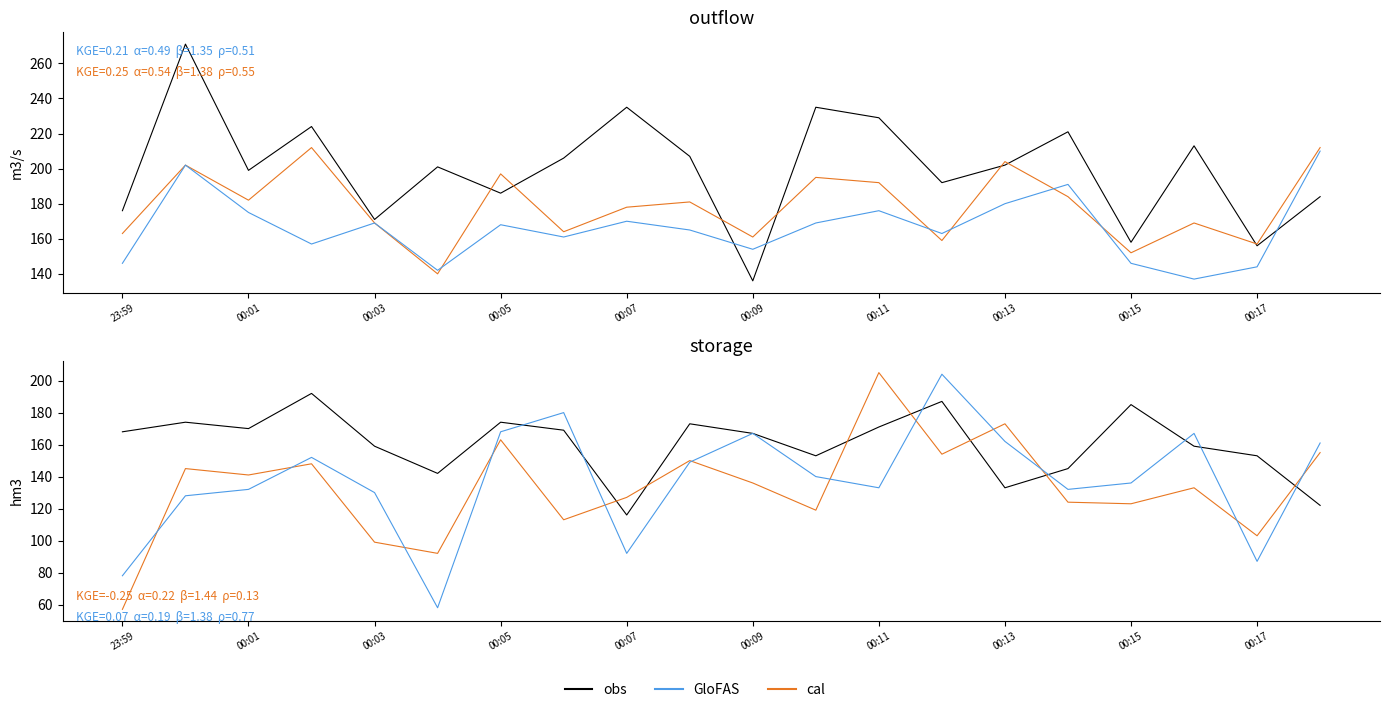

At how many categories does at least one series exceed 192?

15